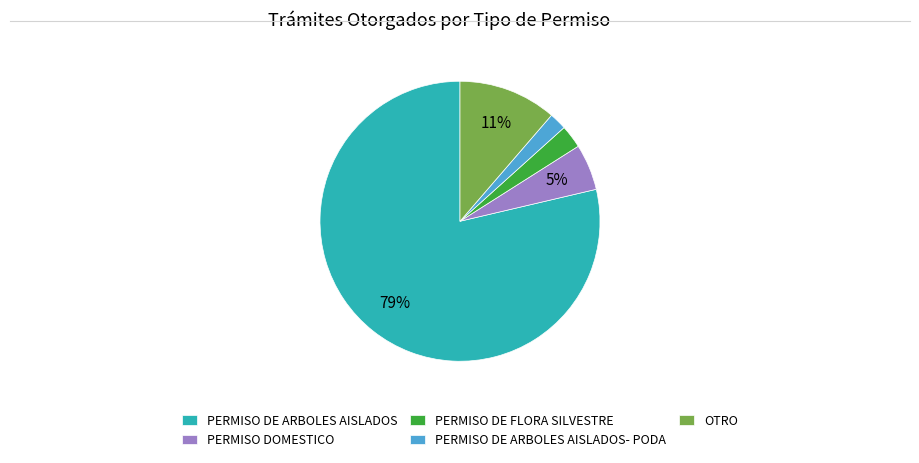

How many segments does this pie chart have?

5